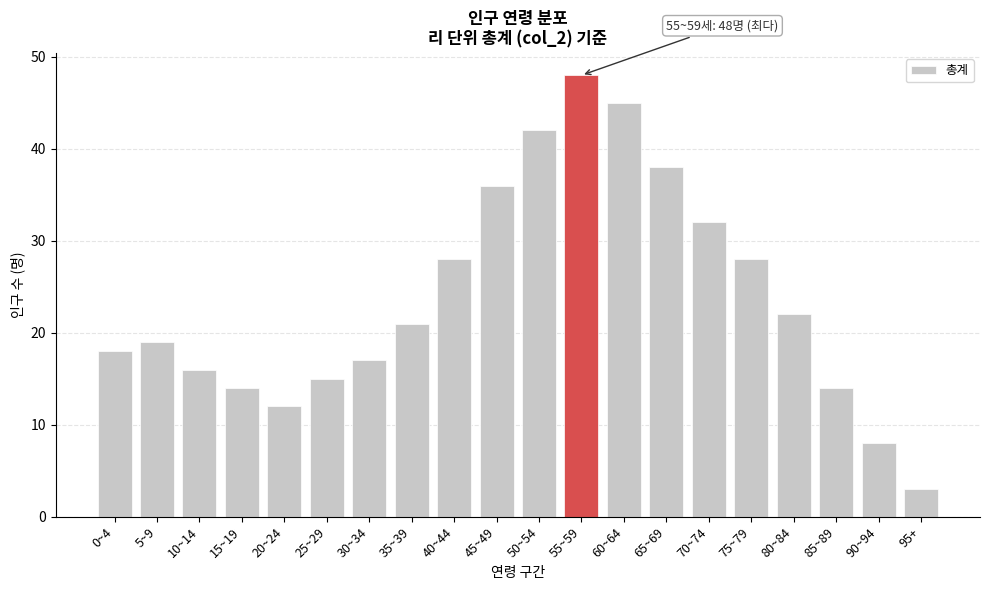

Reading right to left, list all the values displayed in this chart.

95+=3	90~94=8	85~89=14	80~84=22	75~79=28	70~74=32	65~69=38	60~64=45	55~59=48	50~54=42	45~49=36	40~44=28	35~39=21	30~34=17	25~29=15	20~24=12	15~19=14	10~14=16	5~9=19	0~4=18